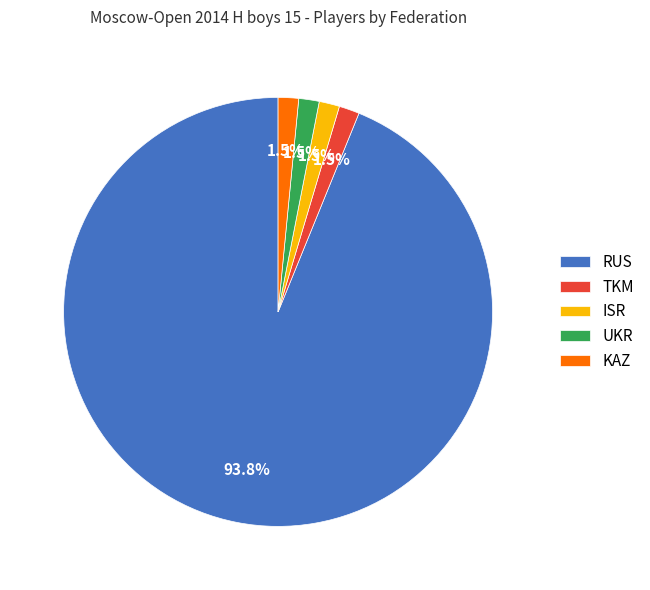

Count the number of slices in the pie.

5